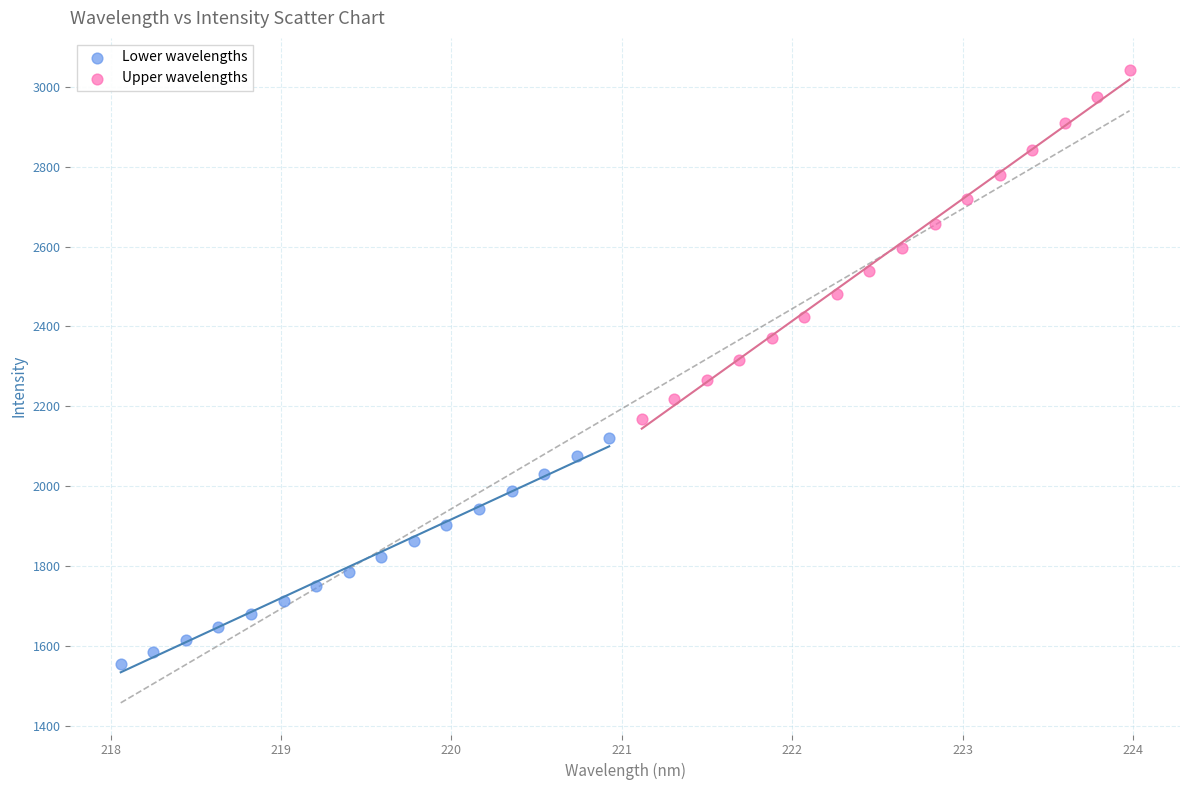

Which series contains the highest Y value?

Upper wavelengths